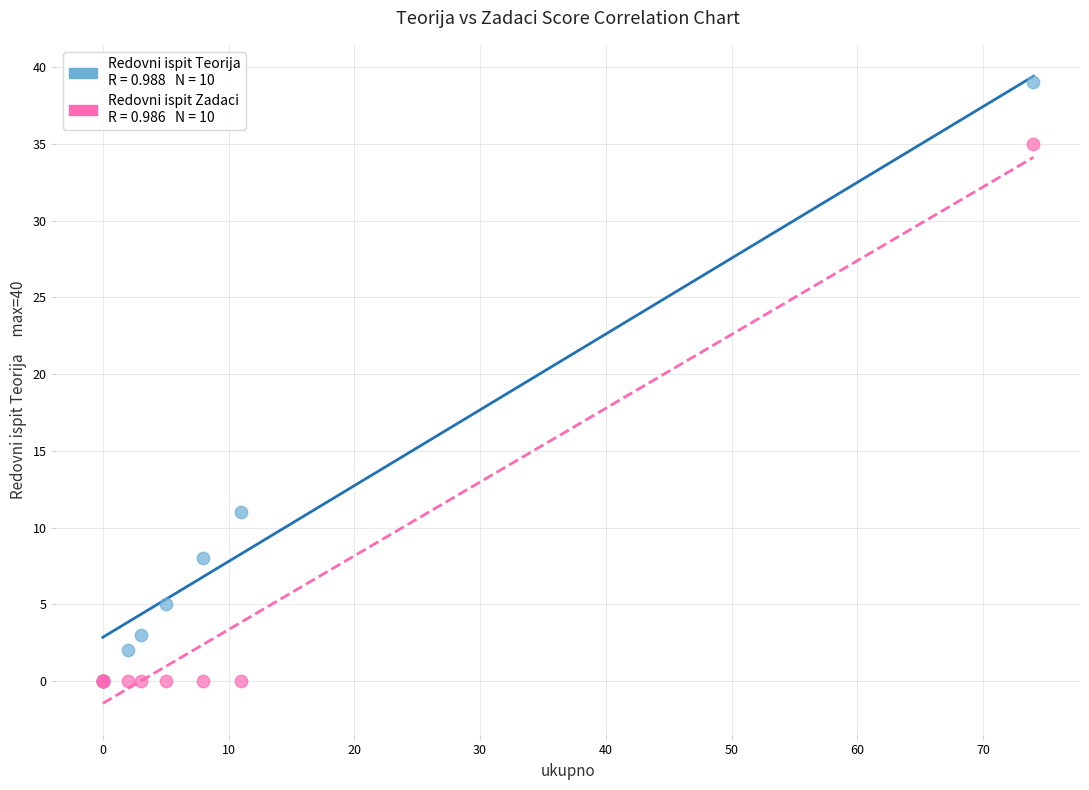

Across all series, what Y value is closest to 19?

11